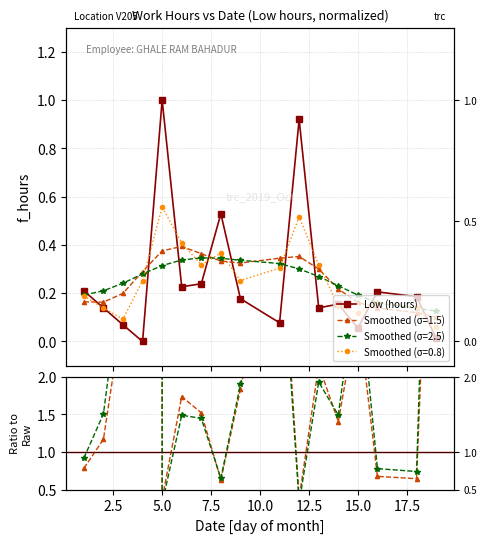

What is the average value?

0.3